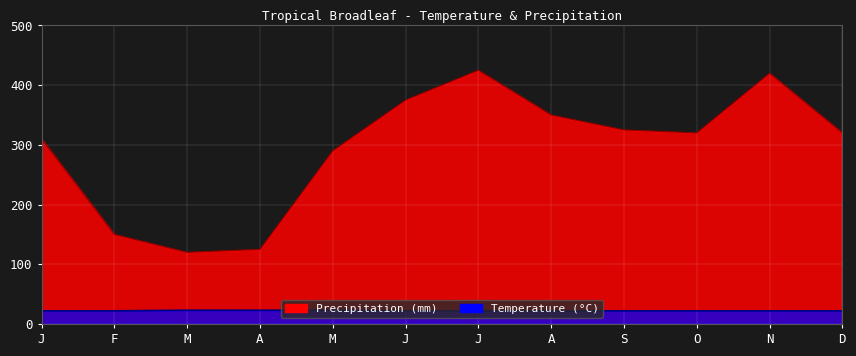

Which series has the largest range (max minus min)?

Precipitation (mm)